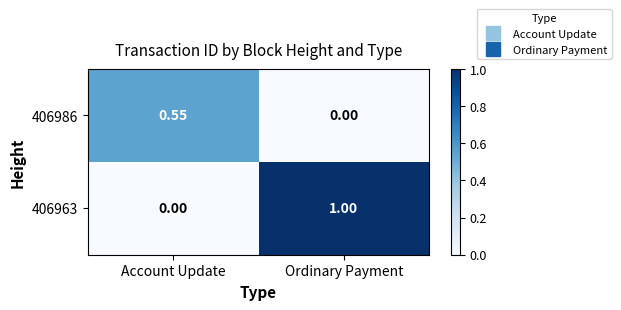

How many data points does each series have?

2